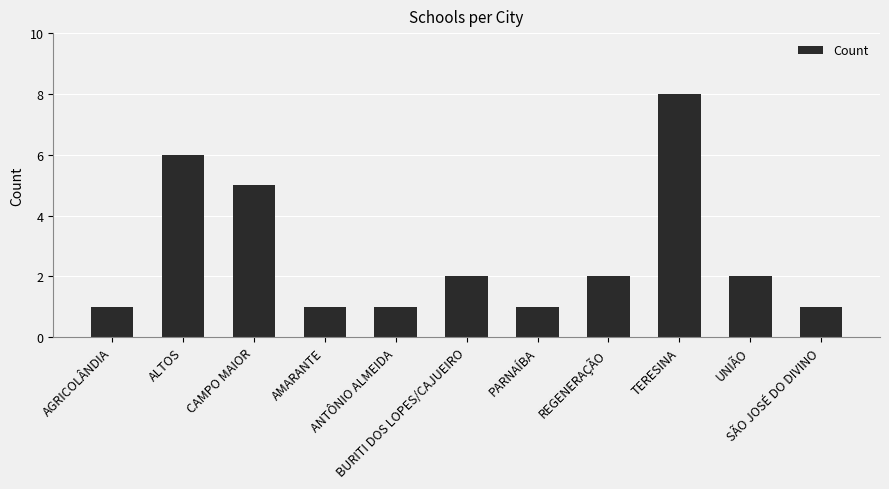

What is the maximum value shown in the chart?

8